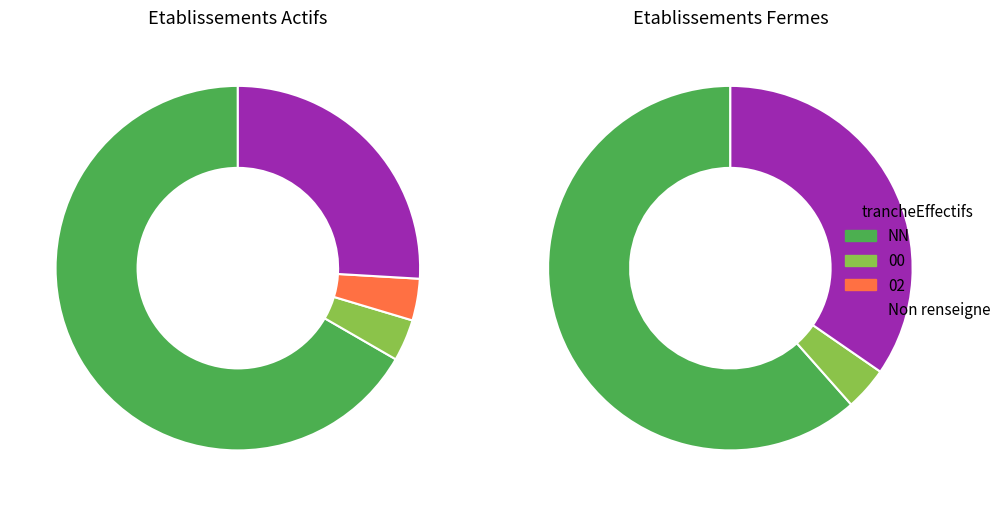

Which has a higher value, NN or 00?

NN